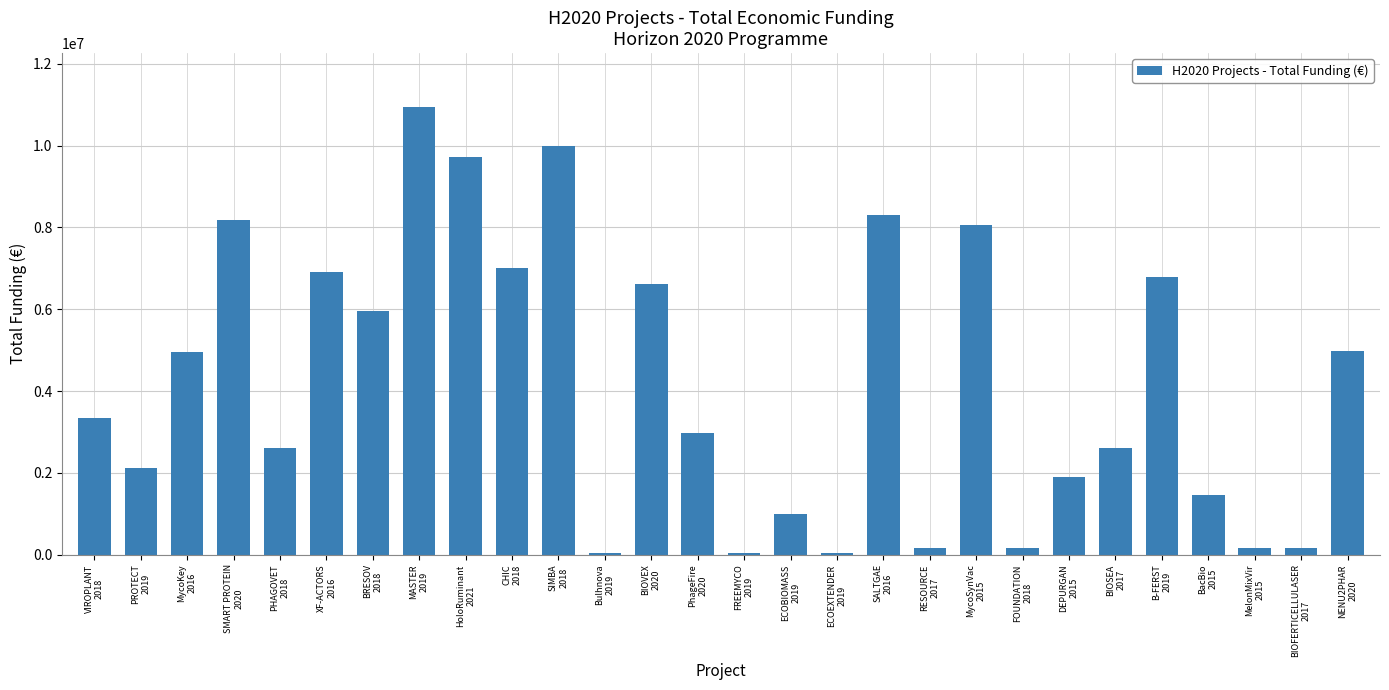

Read the value at SIMBA
2018, to the nearest 100.

10000000